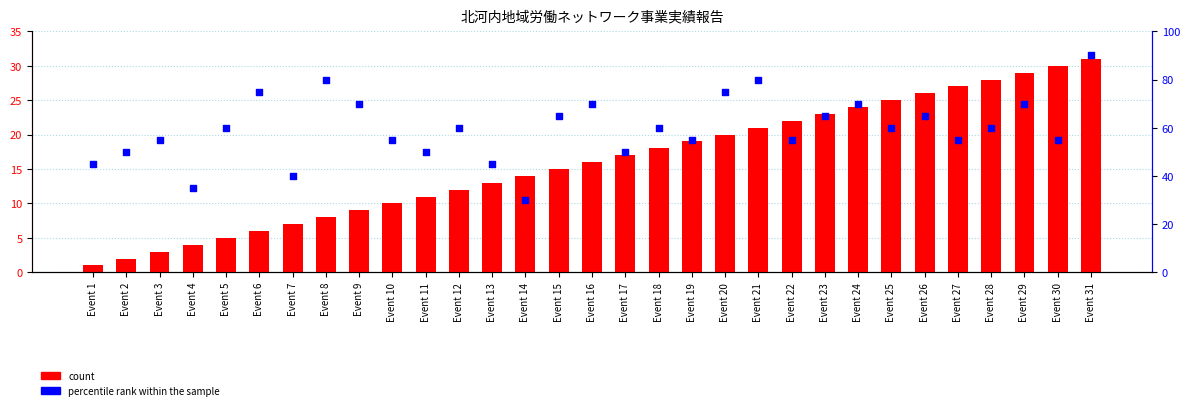

Which series reaches the maximum Y coordinate?

percentile rank within the sample